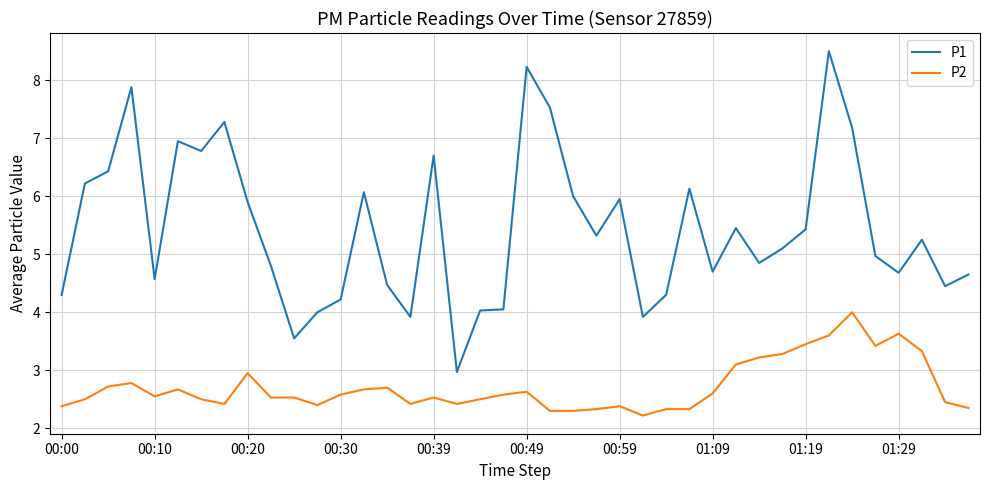

Which series has the widest spread of values?

P1